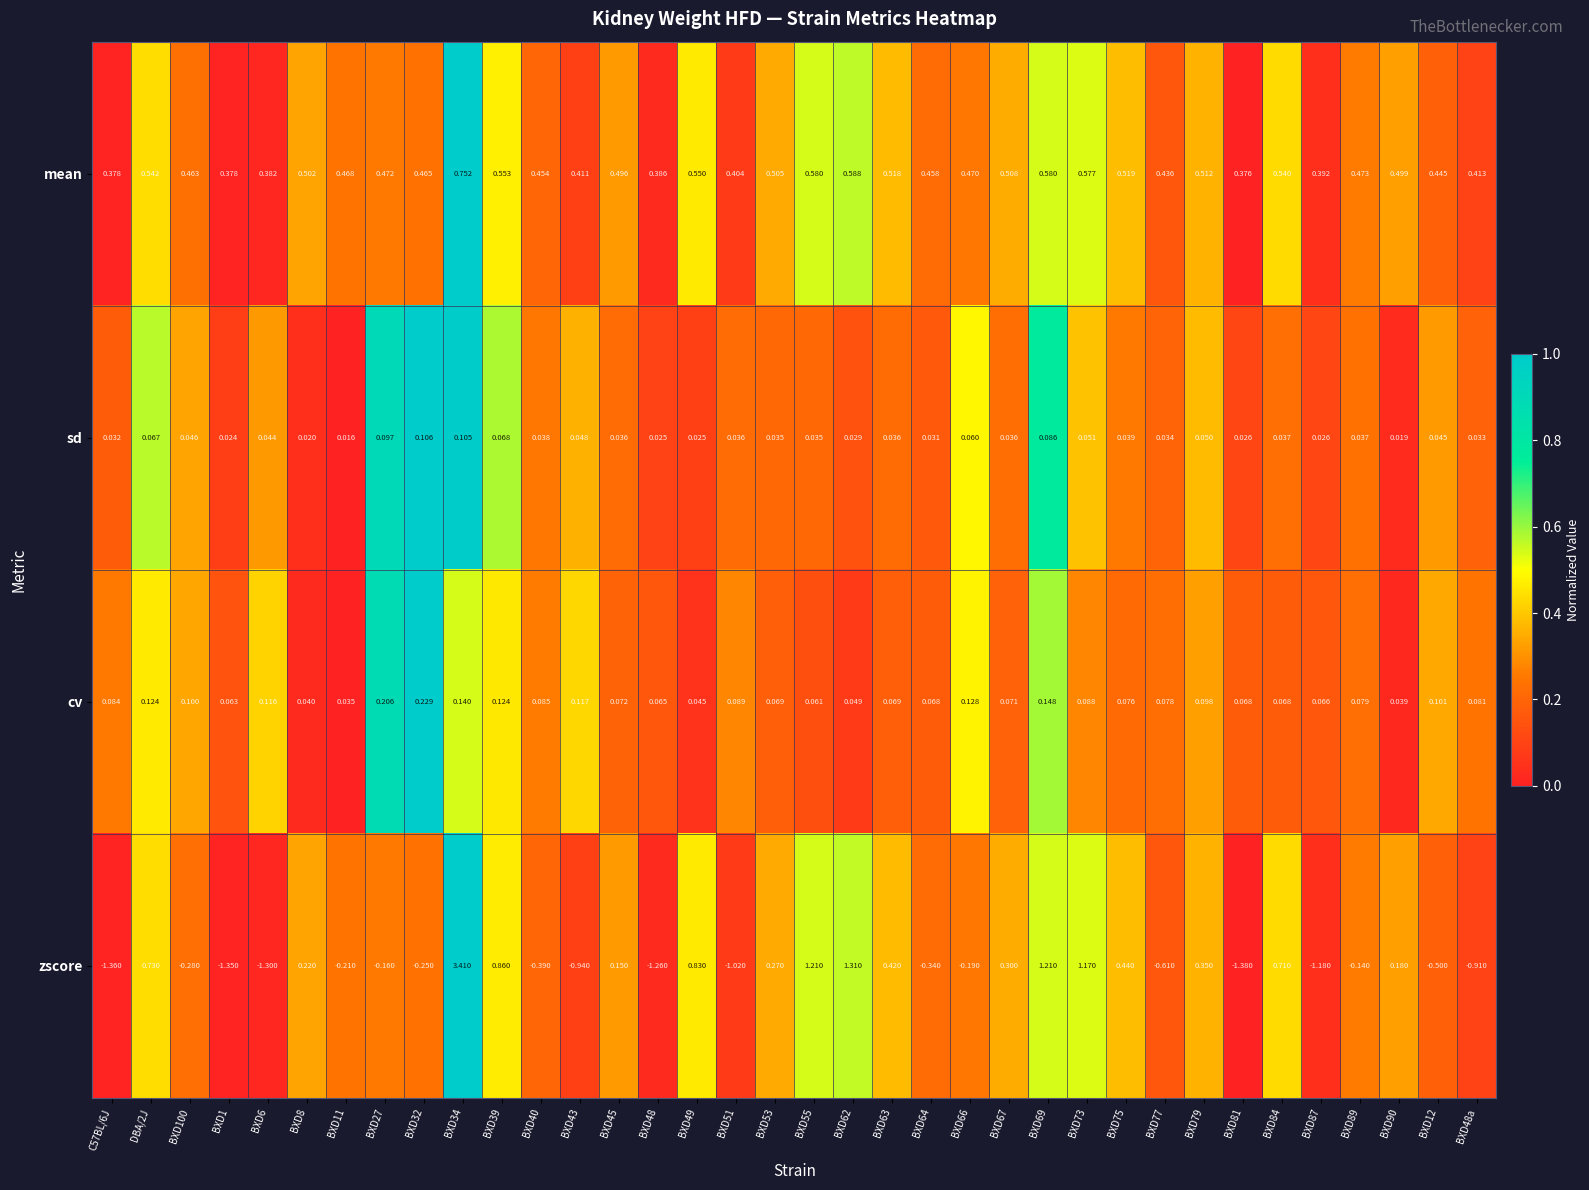

List the series in order of their peak value, lowest first.

sd, cv, mean, zscore